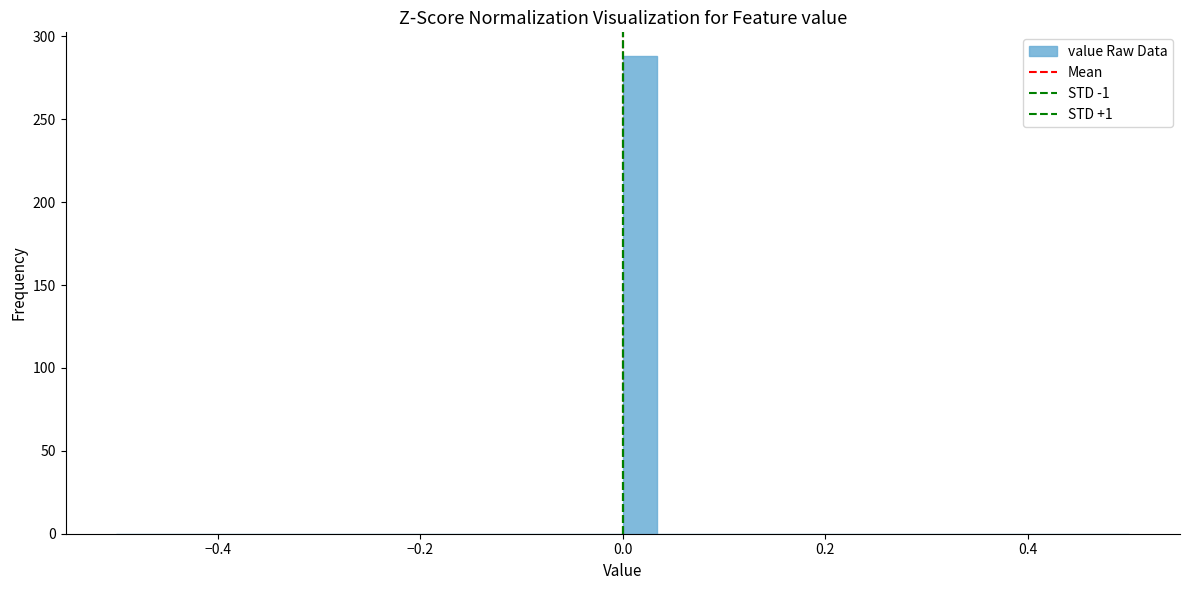

Around what value on the x-axis is the tallest bar? Give the approximate position of its centre, as read against the axis.

0.02